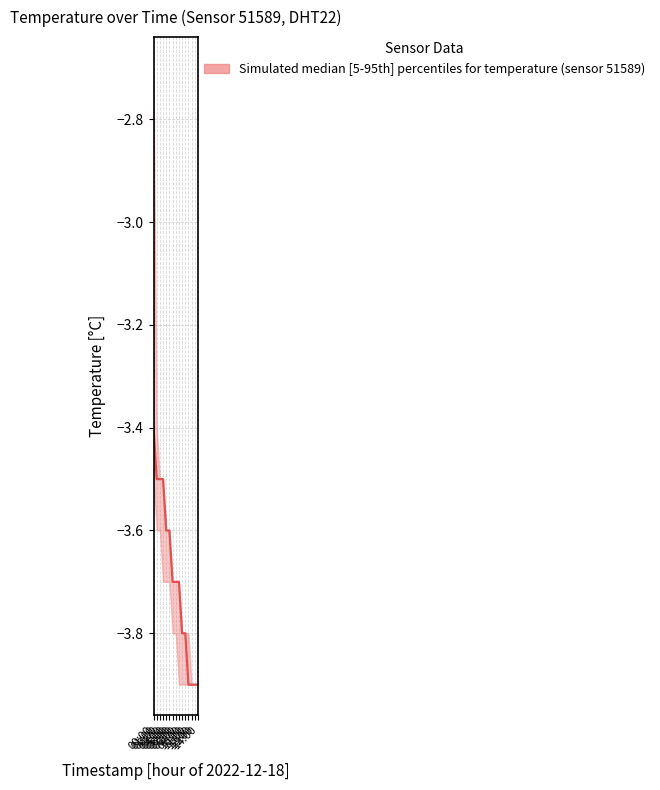

Between 09:00 and 02:00, which is larger?

02:00